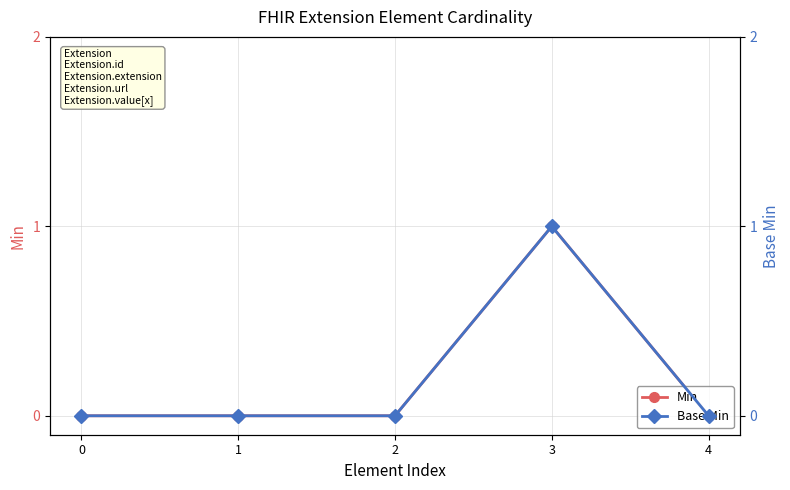

In Min, how many points are higher than both neighbors (excluding endpoints)?

1